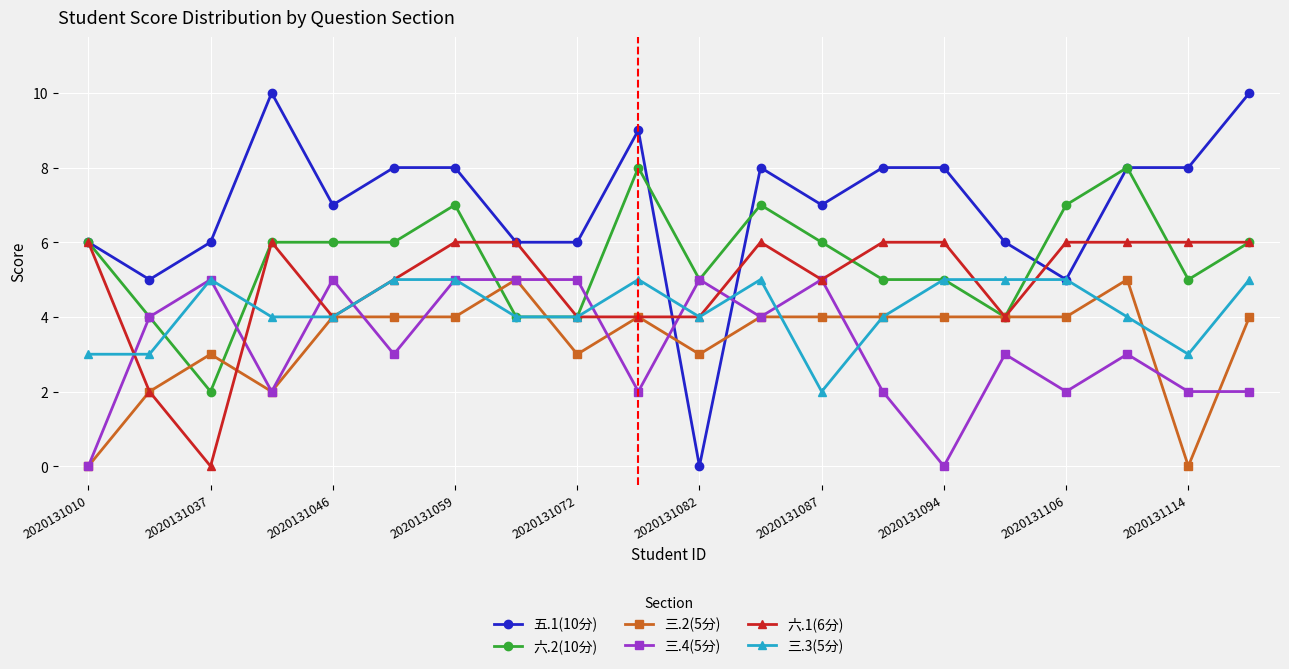

Which series has the widest spread of values?

五.1(10分)